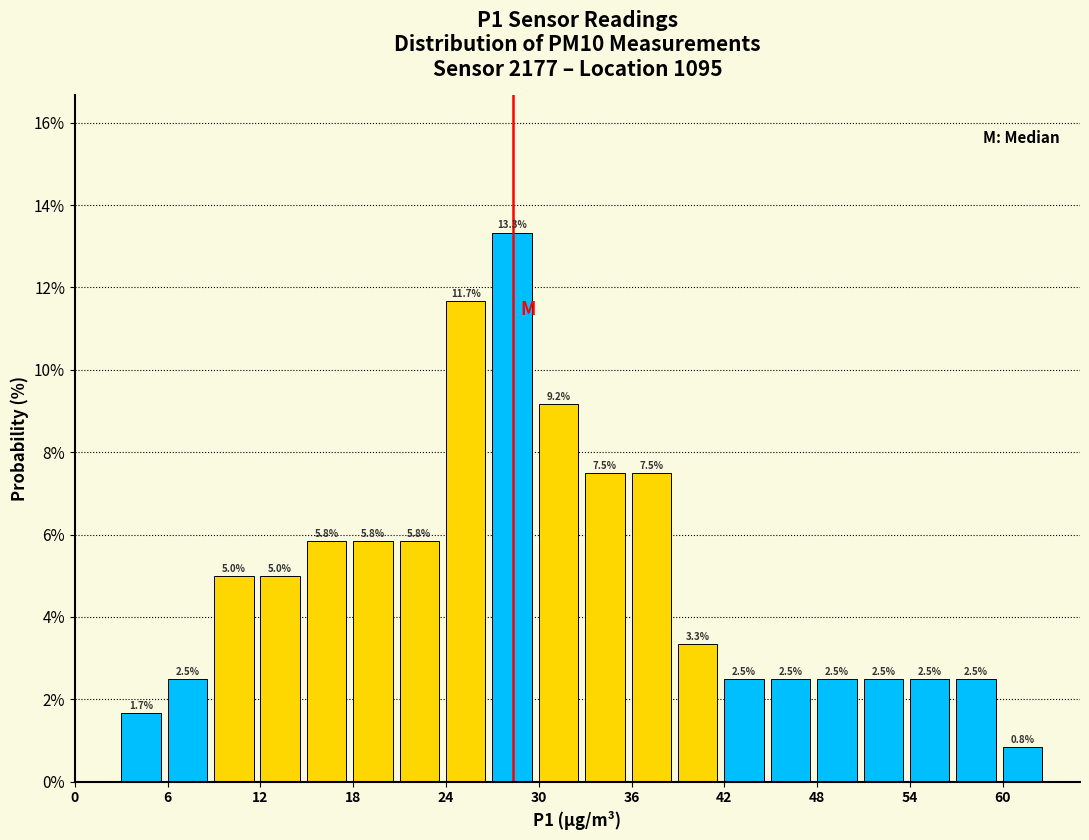

Read against the x-axis, roughly where is the centre of the tallest bar?

28